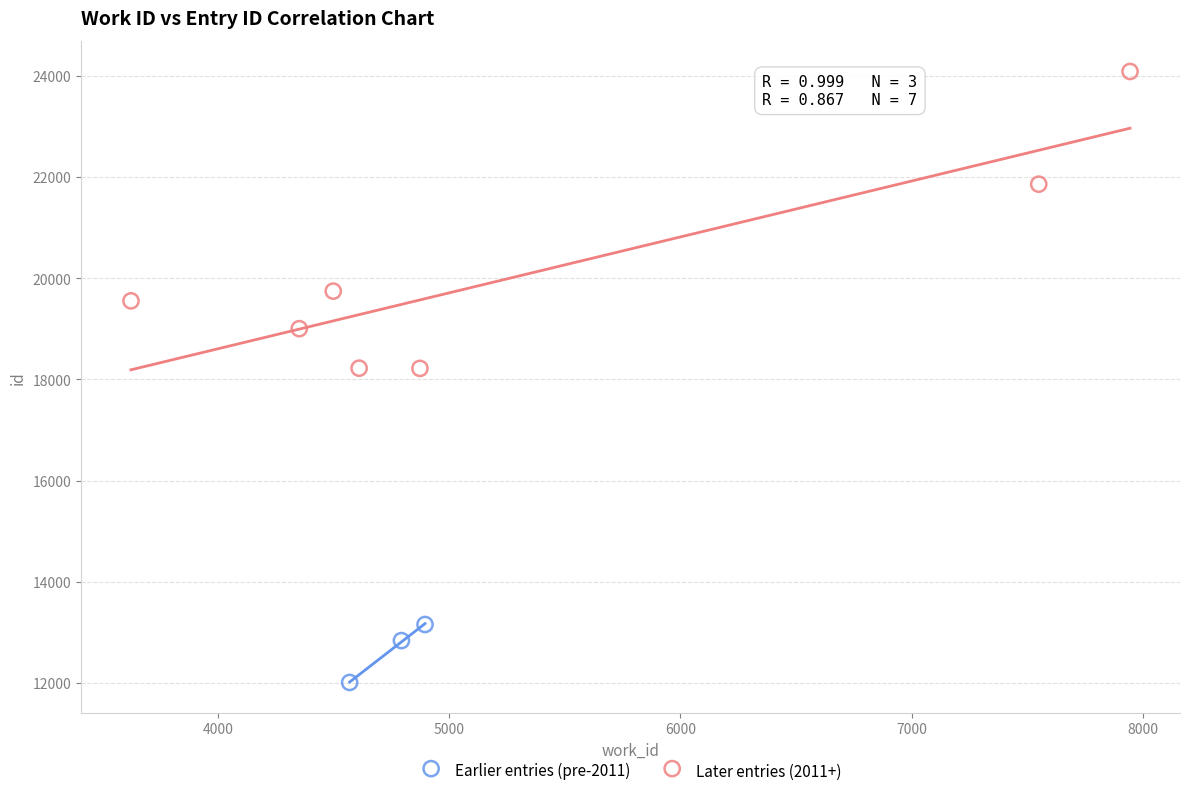

Which series reaches the maximum Y coordinate?

Later entries (2011+)